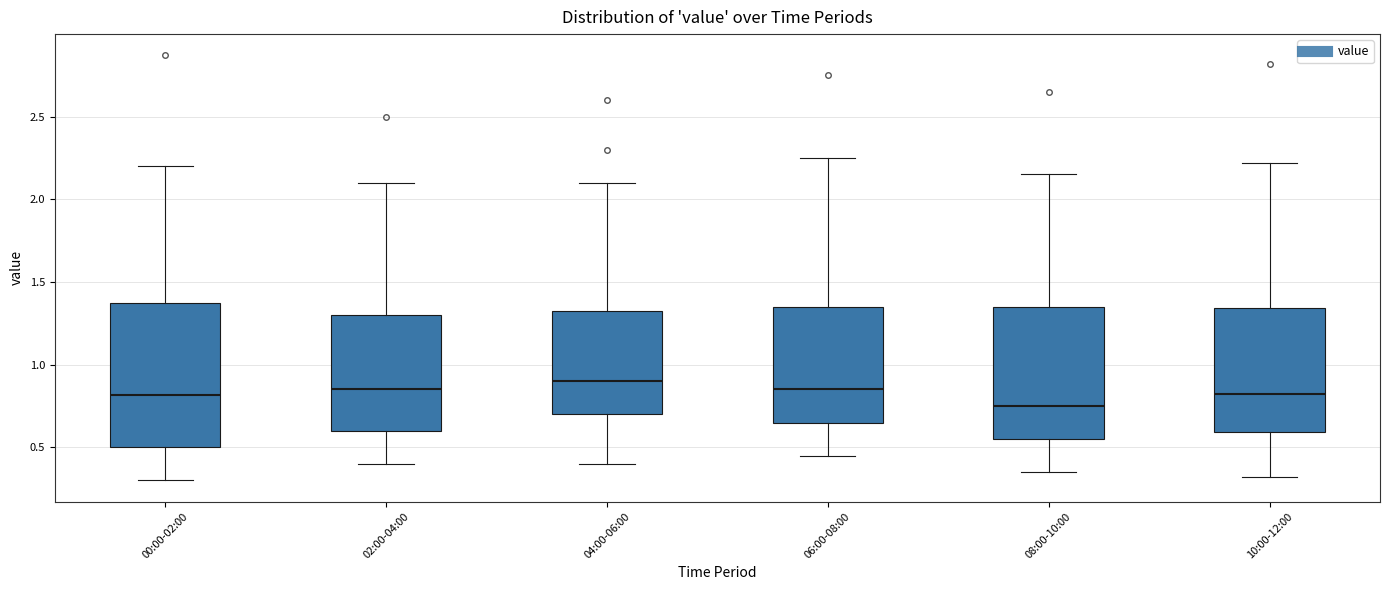

Where is the lower edge of the box for 02:00-04:00 on the y-axis? The values are not printed on the chart, so give them approximately, as read against the axis.

0.60